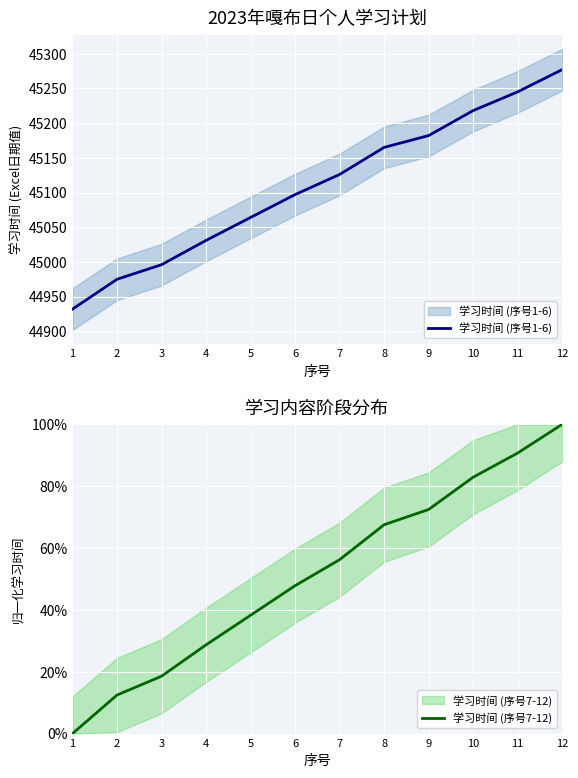

How many data points does each series have?

12